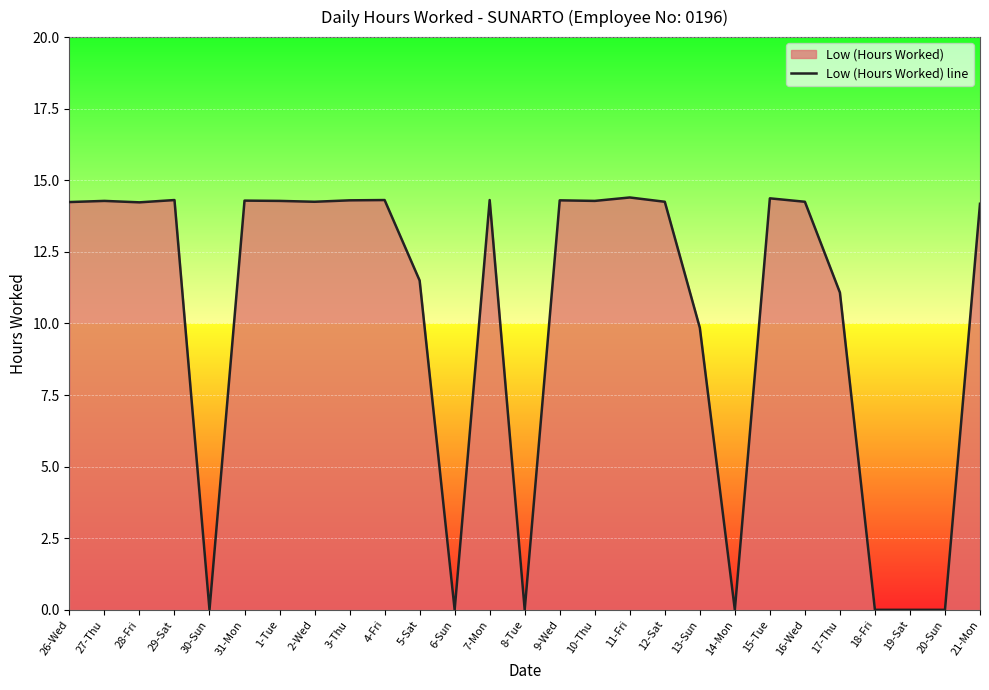

The value at 29-Sat is 14.3. True or false?

True